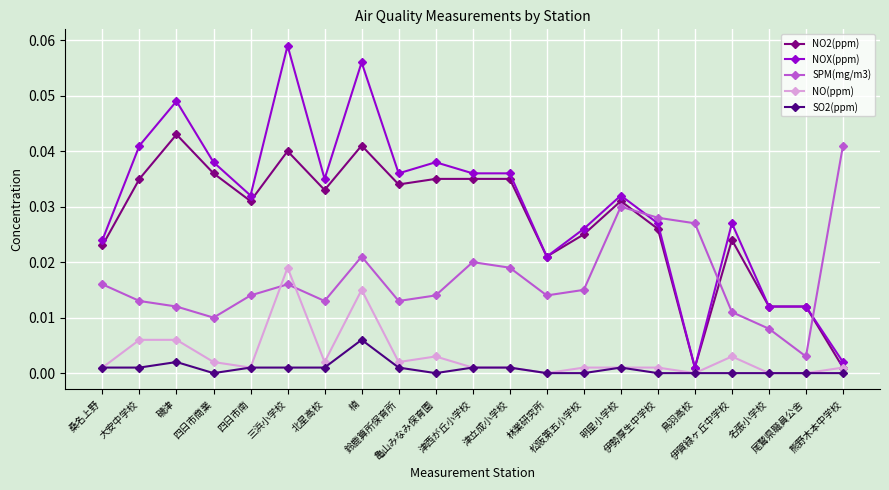

True or false: NO2(ppm) has more than 1 points higher than both neighbors.

True